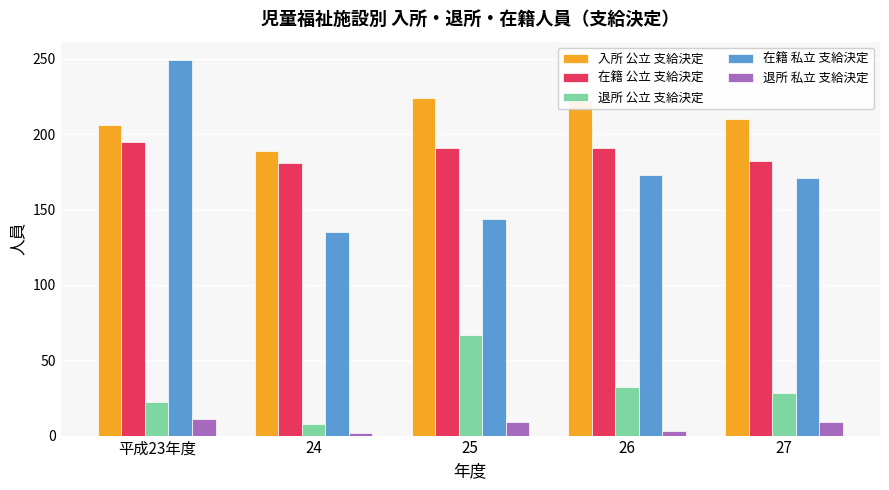

At which label does 退所 公立 支給決定 reach its minimum?

24